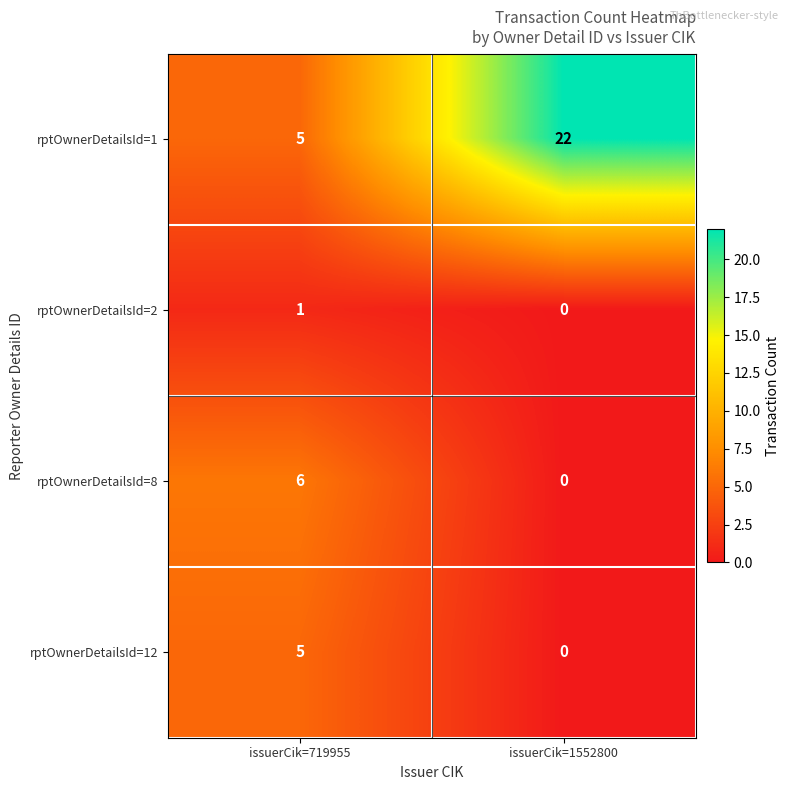

The value of rptOwnerDetailsId=2 at issuerCik=719955 is 2. True or false?

False